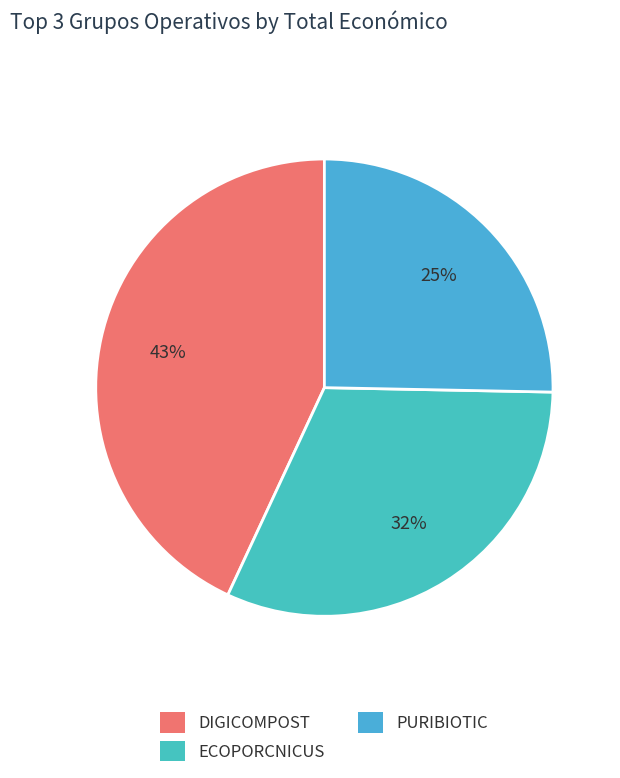

Is there a majority slice in this chart?

No